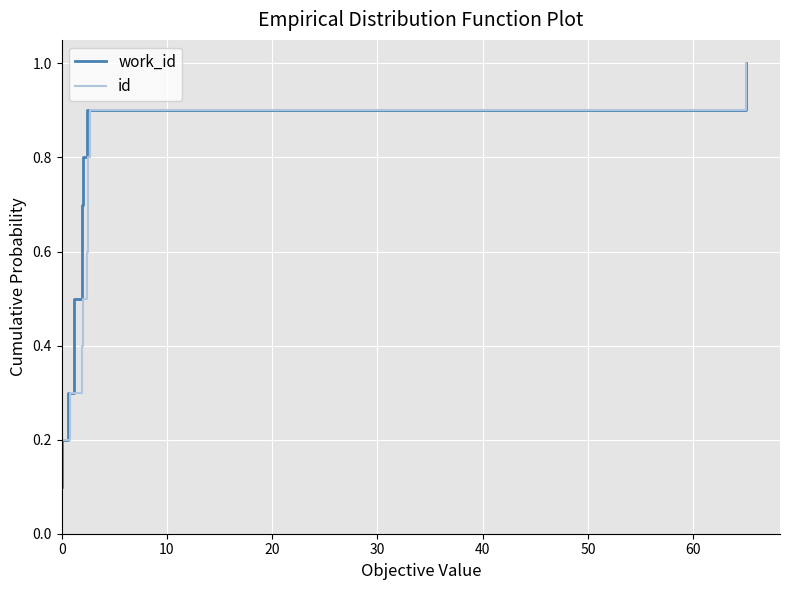

How many id values are between 0 and 1?

10